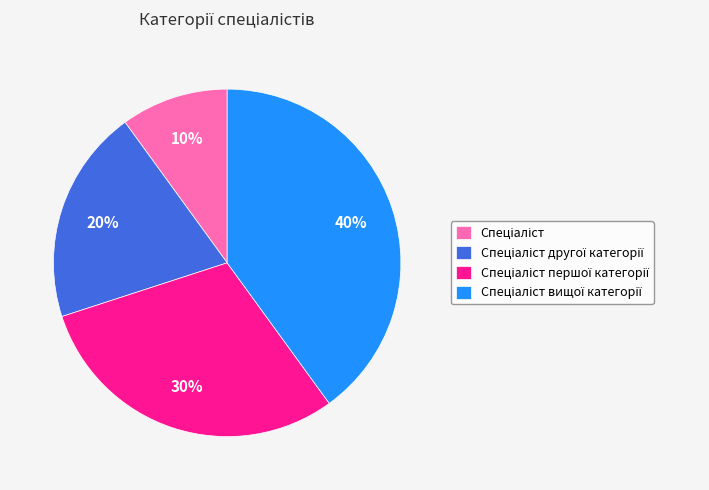

Is there a majority slice in this chart?

No